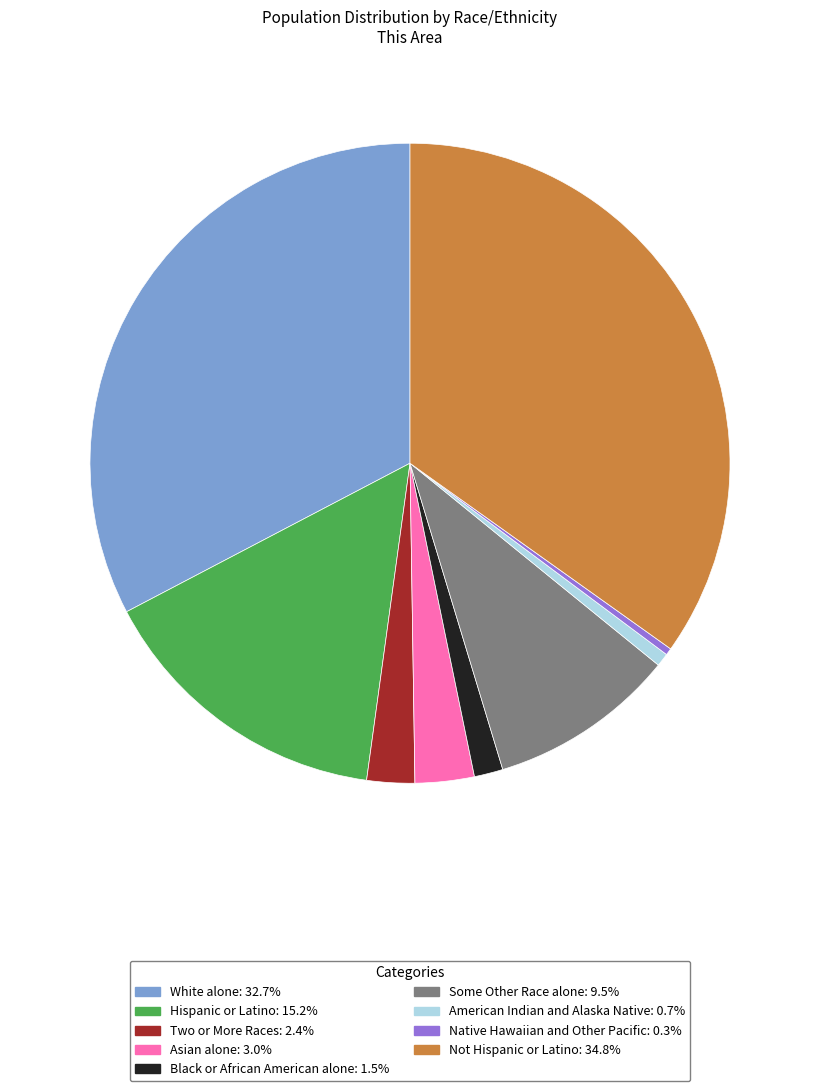

Combined, do Some Other Race alone and Hispanic or Latino account for over 50%?

No